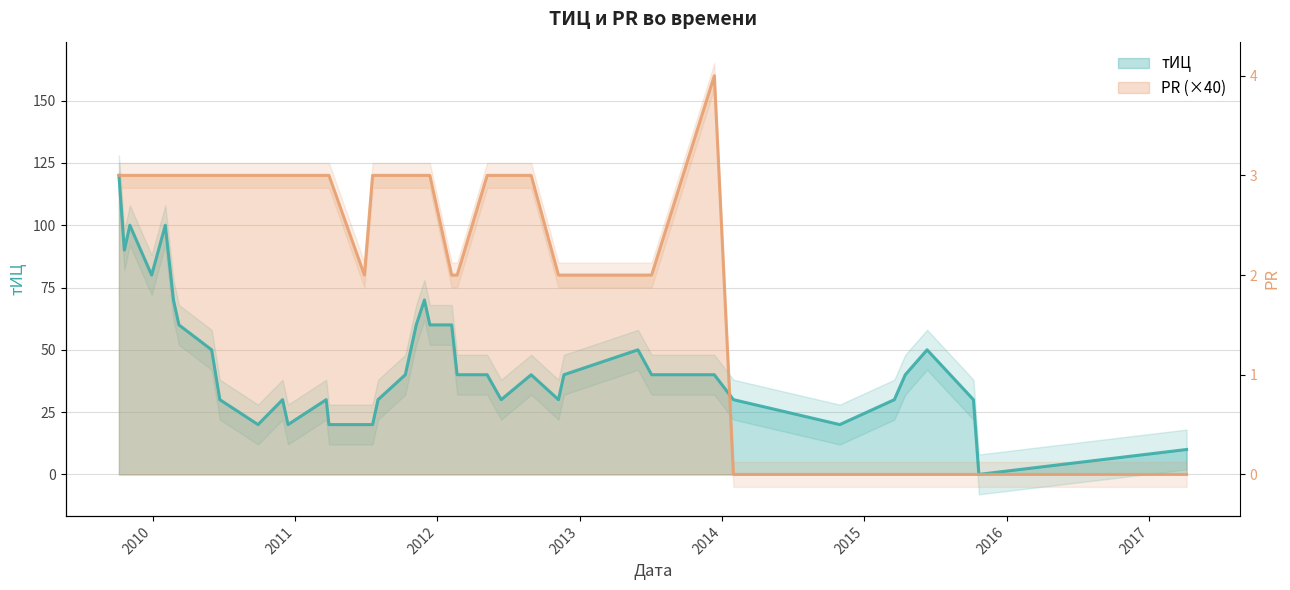

Where do тИЦ and PR first cross each other?

2013-12-12 and 2014-01-30